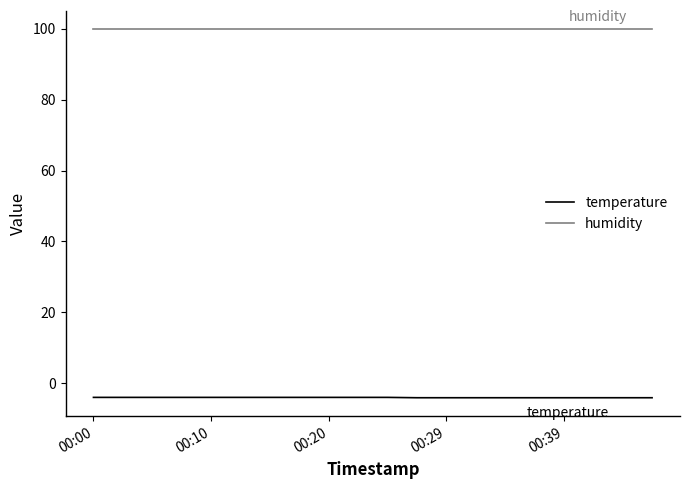

Which series has the largest total across all categories?

humidity